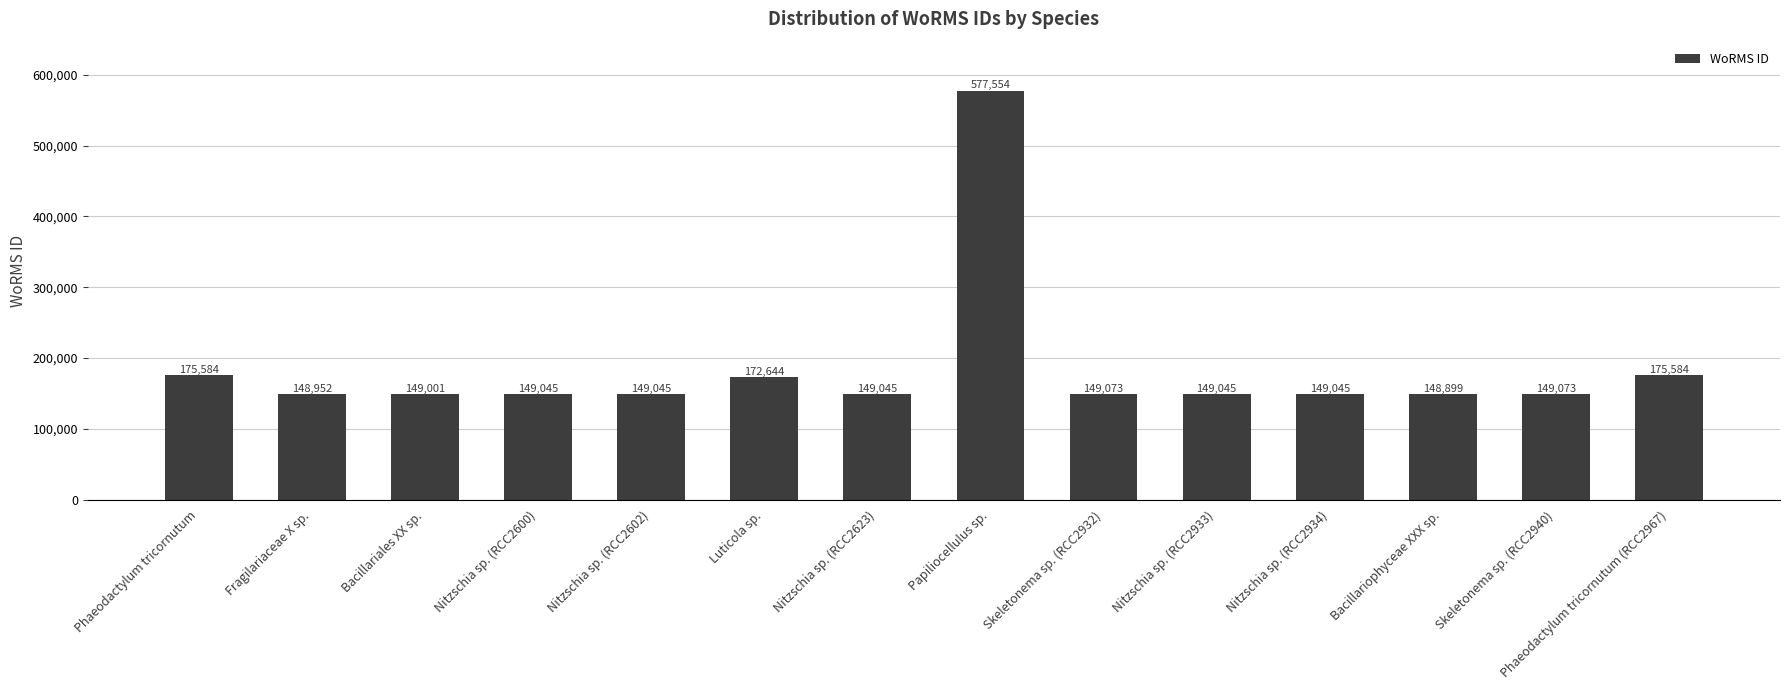

Where does the data first go above 149045?

Phaeodactylum tricornutum